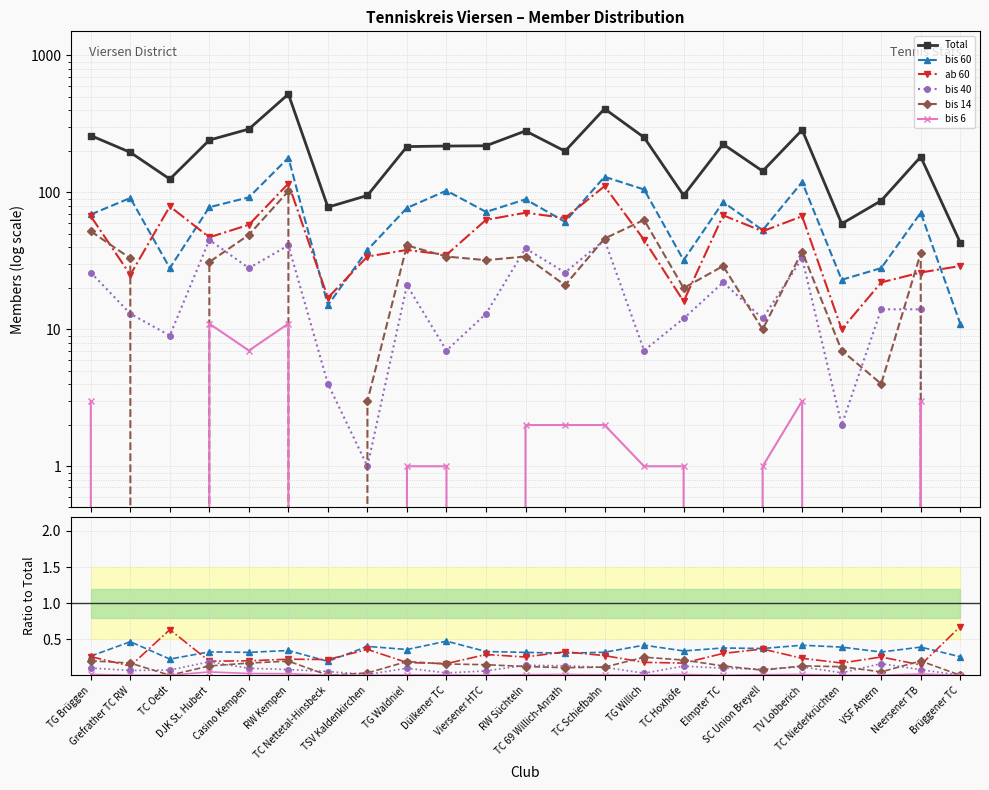

True or false: bis 60 has more than 0 interior local peaks.

True